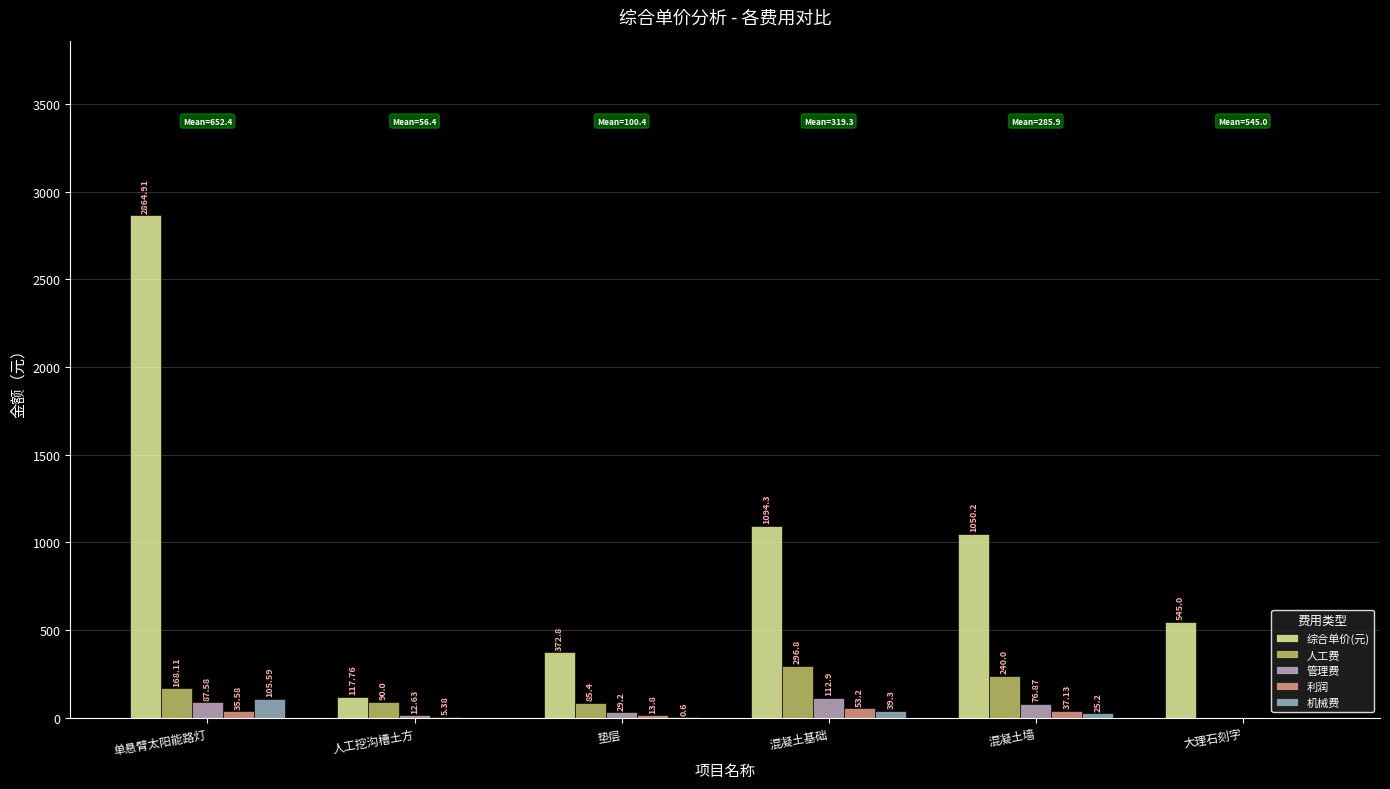

Which category has the highest value across all series?

单悬臂太阳能路灯